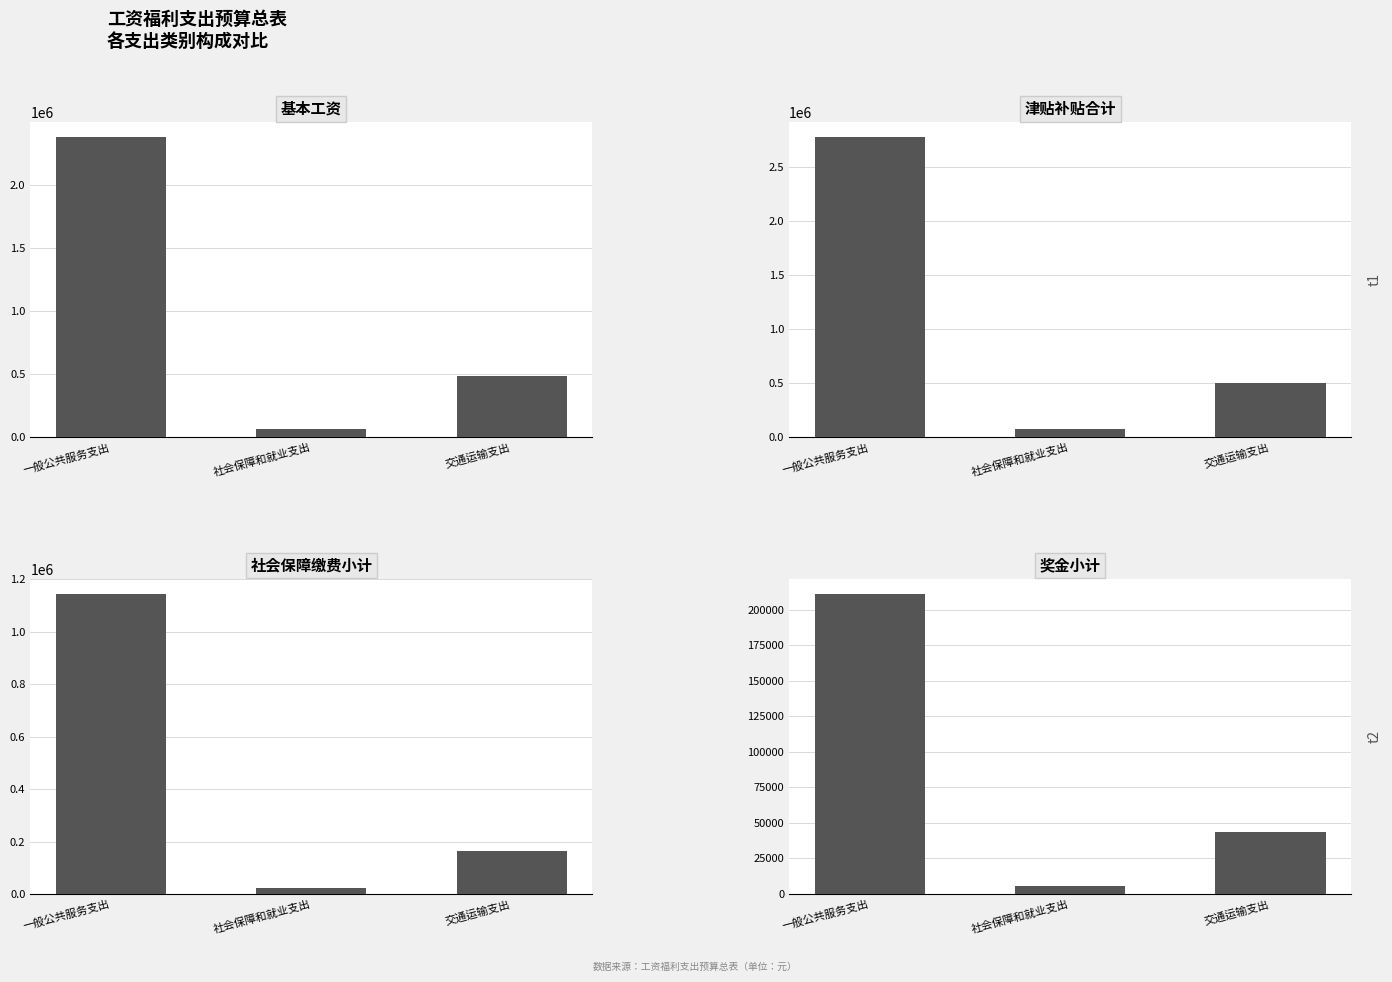

Rank the categories by 基本工资 value from lowest to highest.

社会保障和就业支出, 交通运输支出, 一般公共服务支出